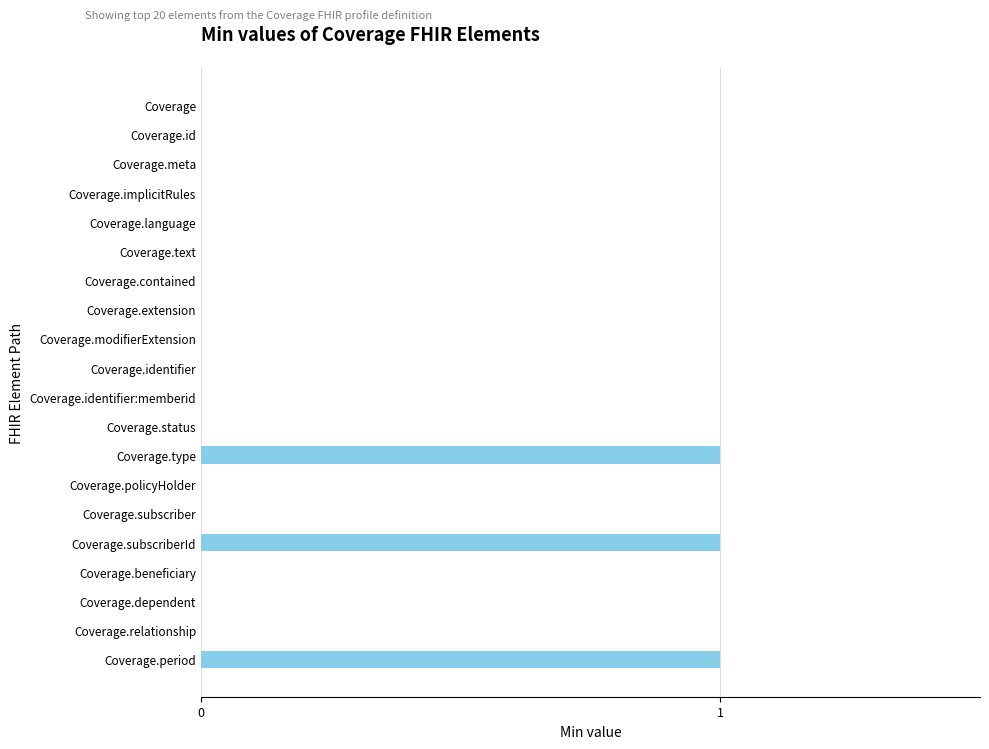

What is the change in value from Coverage.text to Coverage.type?

+1